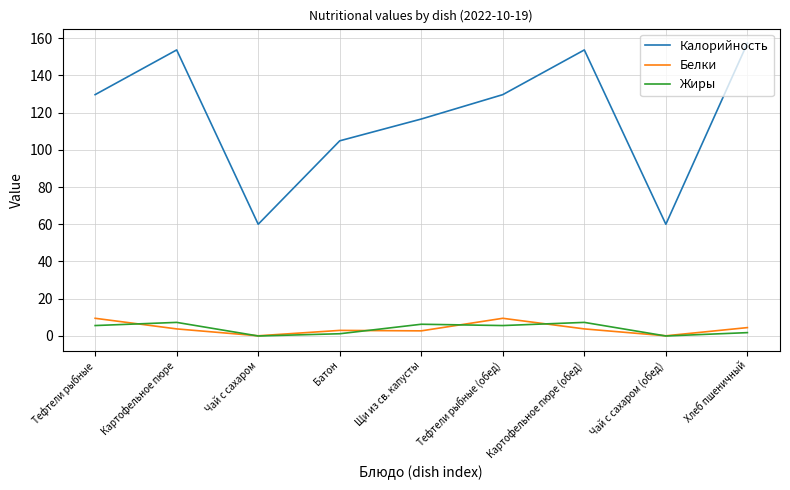

Which series has the widest spread of values?

Калорийность